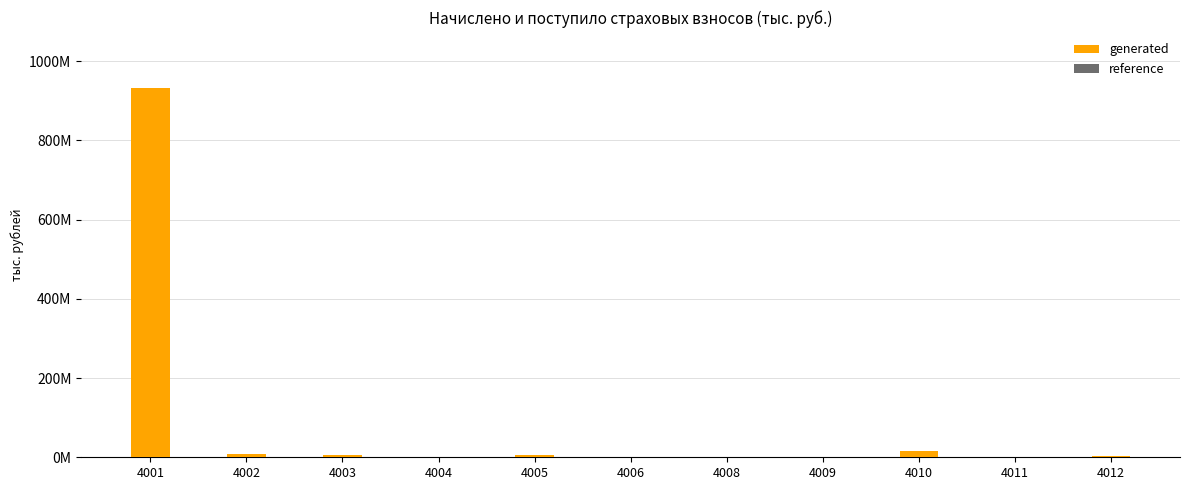

The generated series shows 1808175 at 4012. True or false?

False